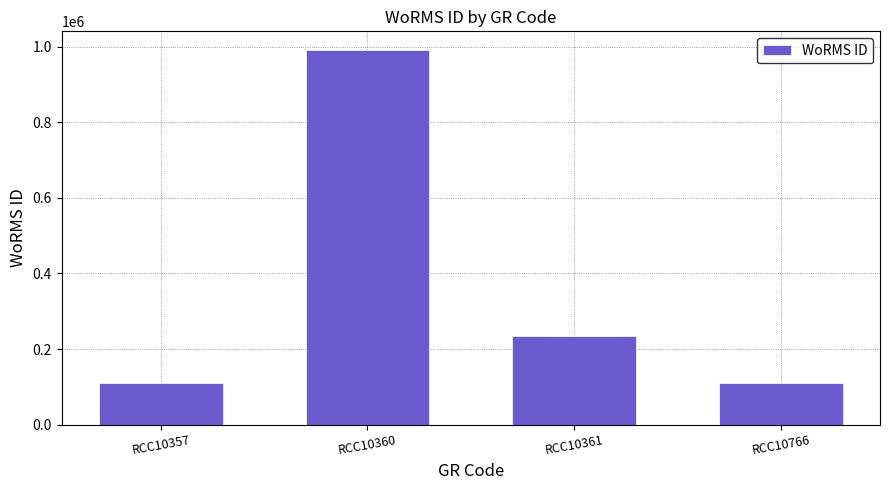

Is it true that the value at RCC10766 is 109534?

True